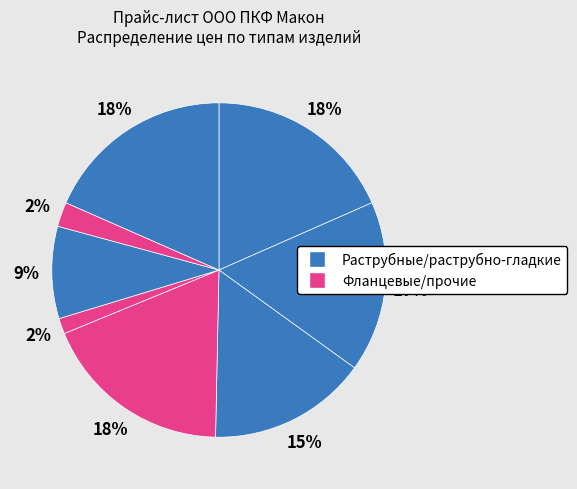

How many slices are in this pie chart?

8